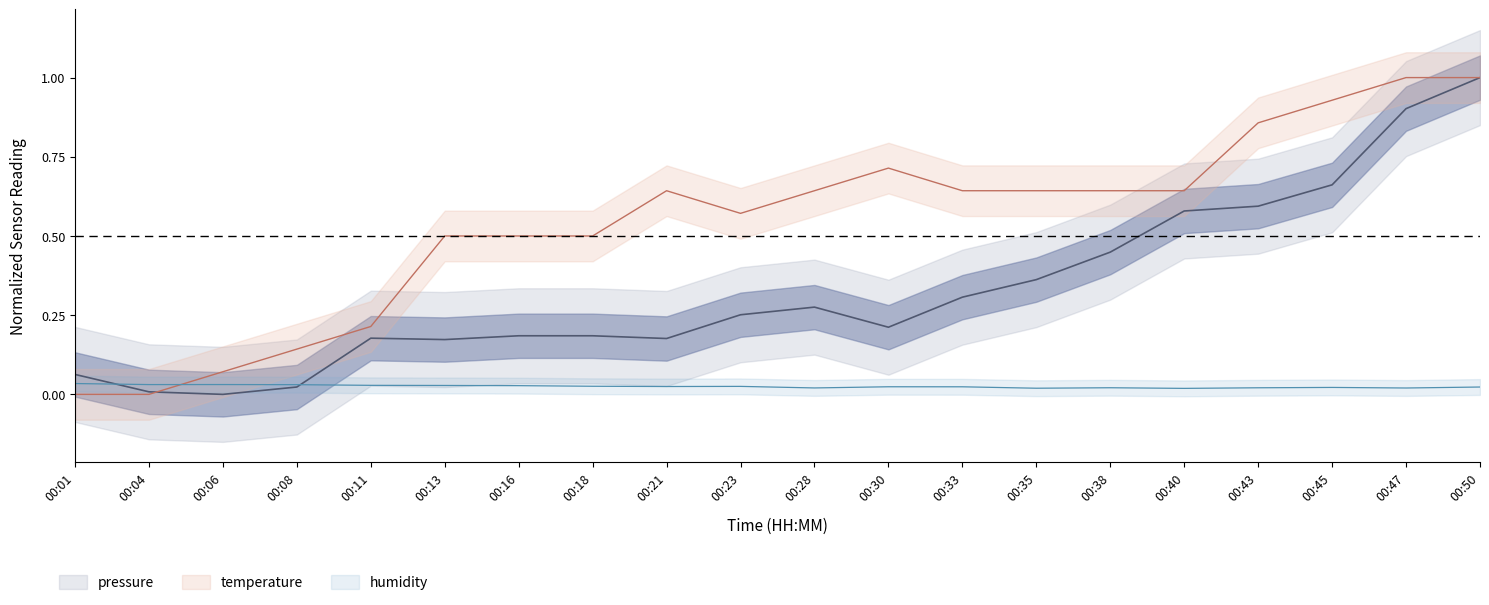

Reading left to right, transcribe all the data shown in this chart.

pressure: 00:01=0.1	00:04=0.0	00:06=0.0	00:08=0.0	00:11=0.2	00:13=0.2	00:16=0.2	00:18=0.2	00:21=0.2	00:23=0.3	00:28=0.3	00:30=0.2	00:33=0.3	00:35=0.4	00:38=0.4	00:40=0.6	00:43=0.6	00:45=0.7	00:47=0.9	00:50=1.0
temperature: 00:01=0.0	00:04=0.0	00:06=0.1	00:08=0.1	00:11=0.2	00:13=0.5	00:16=0.5	00:18=0.5	00:21=0.6	00:23=0.6	00:28=0.6	00:30=0.7	00:33=0.6	00:35=0.6	00:38=0.6	00:40=0.6	00:43=0.9	00:45=0.9	00:47=1.0	00:50=1.0
humidity: 00:01=0.0	00:04=0.0	00:06=0.0	00:08=0.0	00:11=0.0	00:13=0.0	00:16=0.0	00:18=0.0	00:21=0.0	00:23=0.0	00:28=0.0	00:30=0.0	00:33=0.0	00:35=0.0	00:38=0.0	00:40=0.0	00:43=0.0	00:45=0.0	00:47=0.0	00:50=0.0